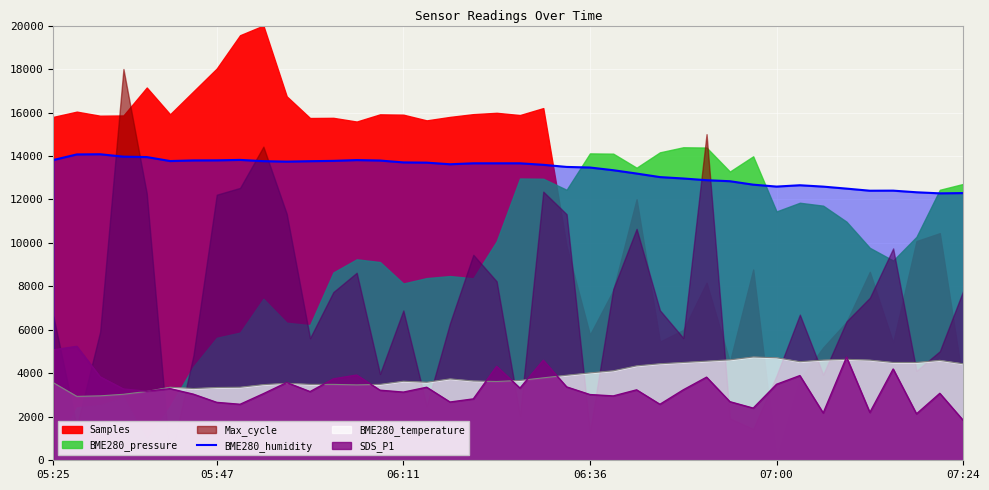

Count the number of categories in the chart.

40